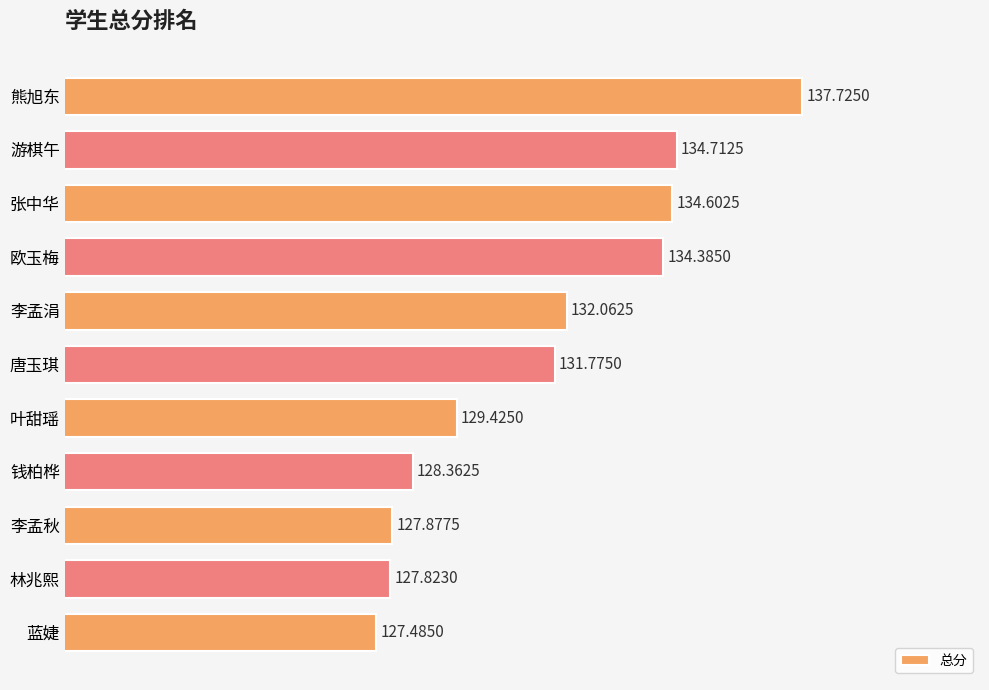

What is the label of the 3rd bar from the bottom?

李孟秋